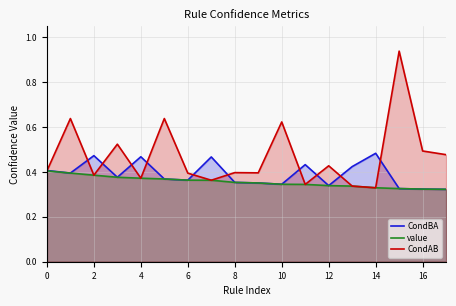

What are all the series names shown in the legend?

CondBA, value, CondAB